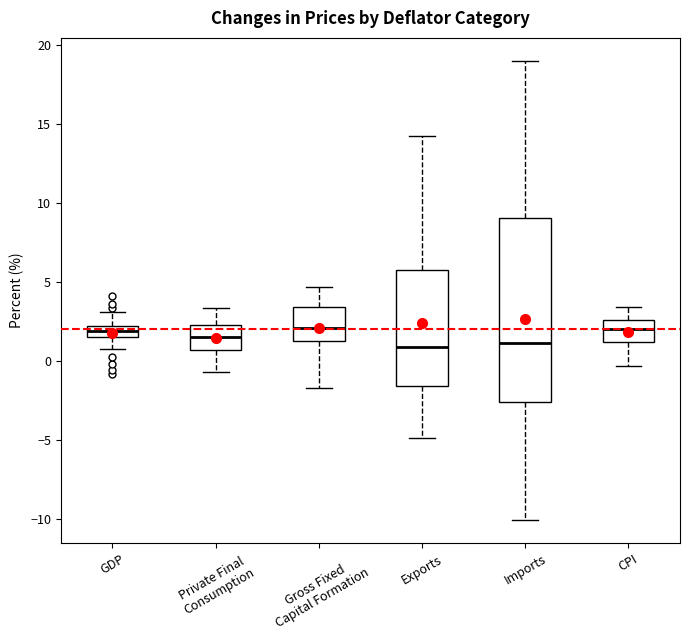

Where is the upper edge of the box for Imports on the y-axis? The values are not printed on the chart, so give them approximately, as read against the axis.

9.0